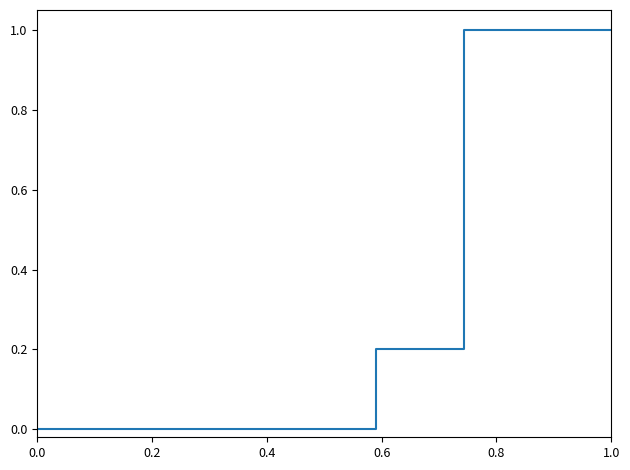

What is the difference between the maximum and minimum values?

1.0